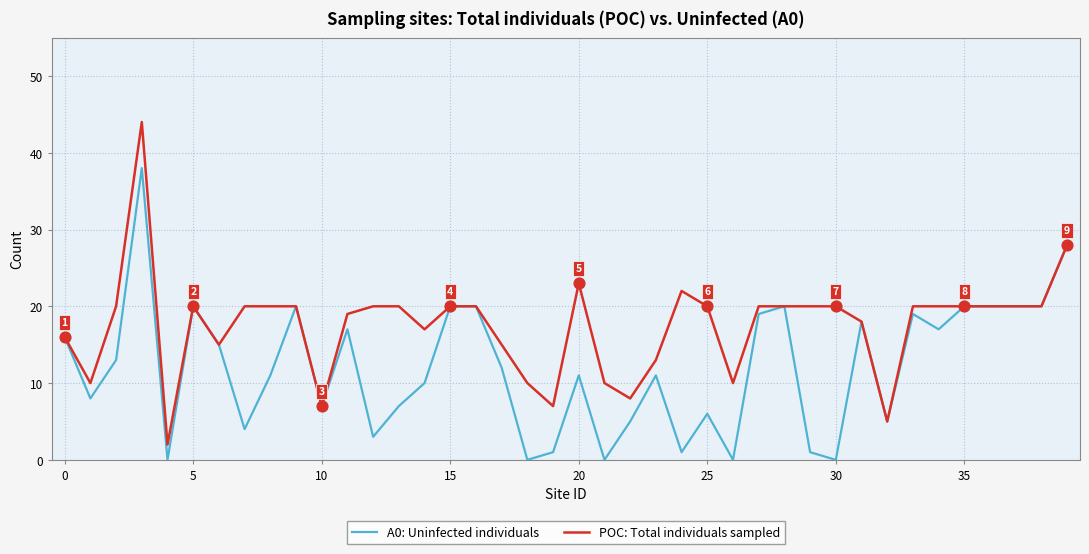

Which series has the largest range (max minus min)?

POC: Total individuals sampled